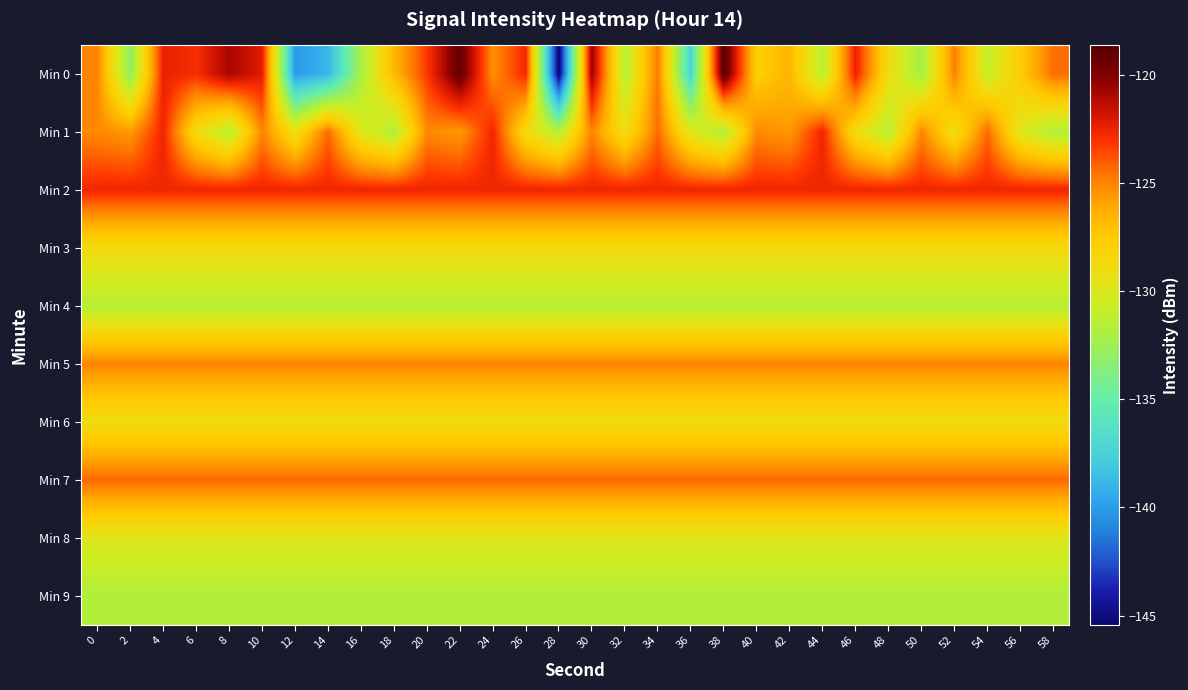

Between 36 and 52, which is larger?

52